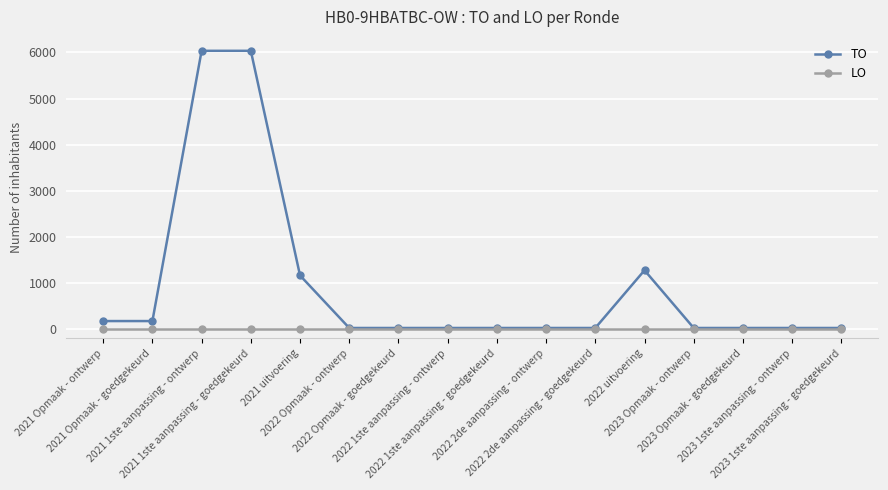

What is the label of the 7th point from the left?

2022 Opmaak - goedgekeurd